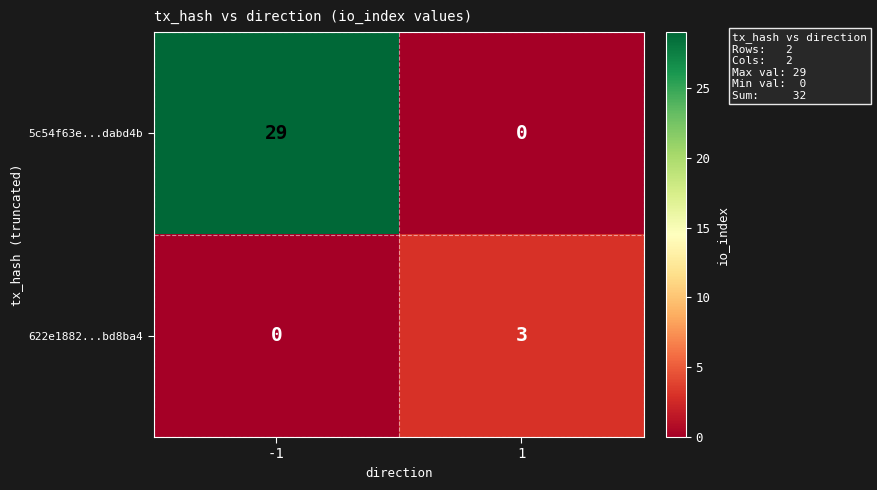

At which category does the chart reach its peak across all series?

-1